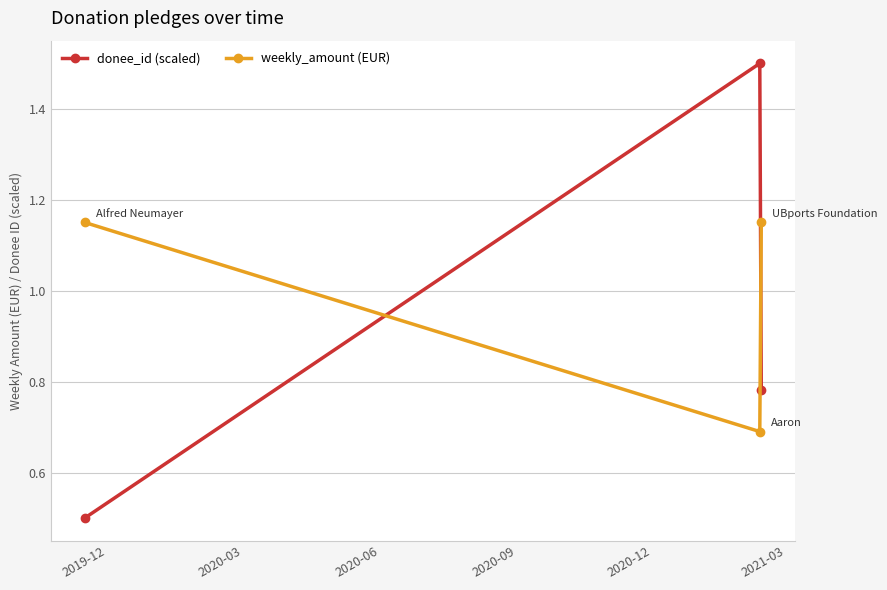

List the series in order of their overall mean, lowest first.

donee_id (scaled), weekly_amount (EUR)